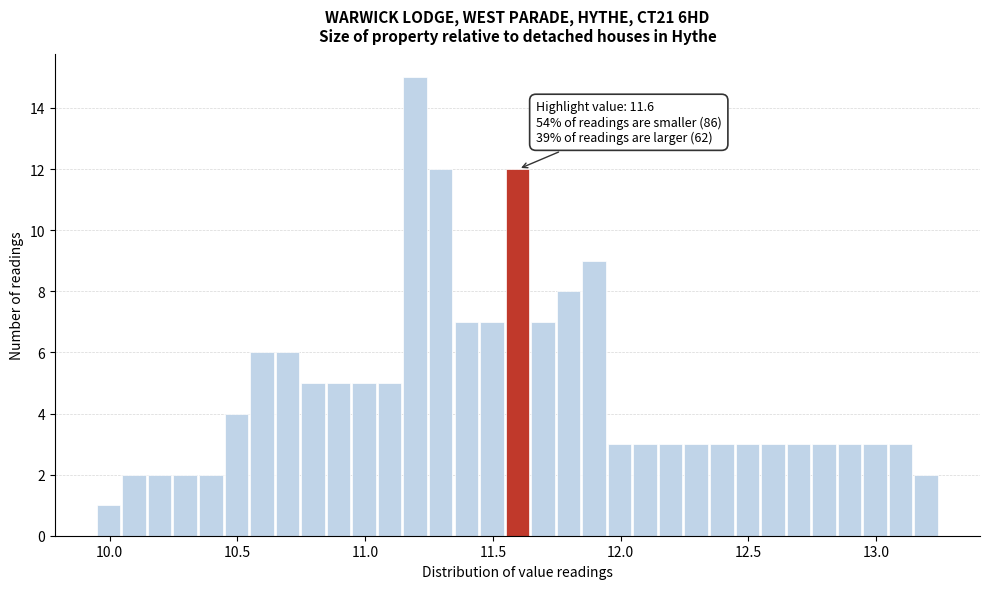

Around what value on the x-axis is the tallest bar? Give the approximate position of its centre, as read against the axis.

11.20